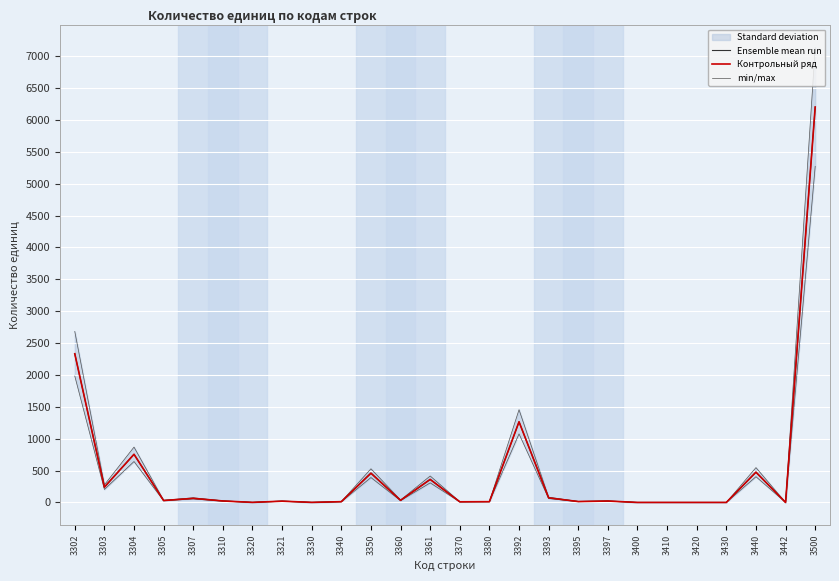

Where is Контрольный ряд nearest to the value 3100?

3302